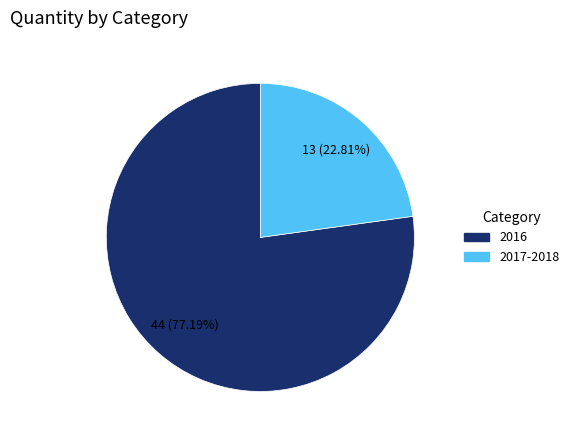

How many slices are in this pie chart?

2